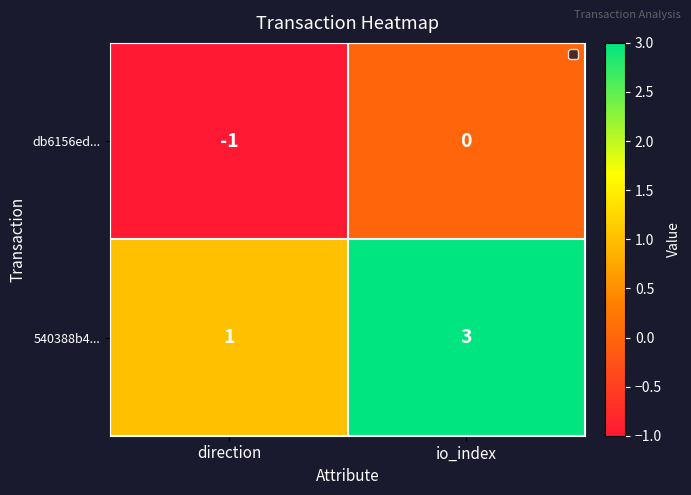

What is the total value across all series at io_index?

3